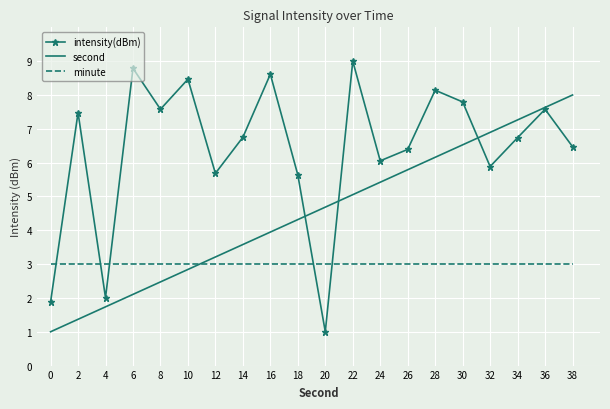

True or false: minute has a value of 1.8 at 22.

False